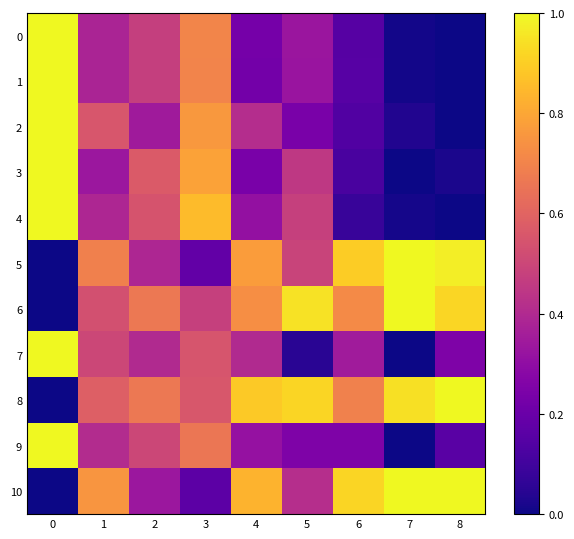

At how many categories does at least one series exceed 0?

9